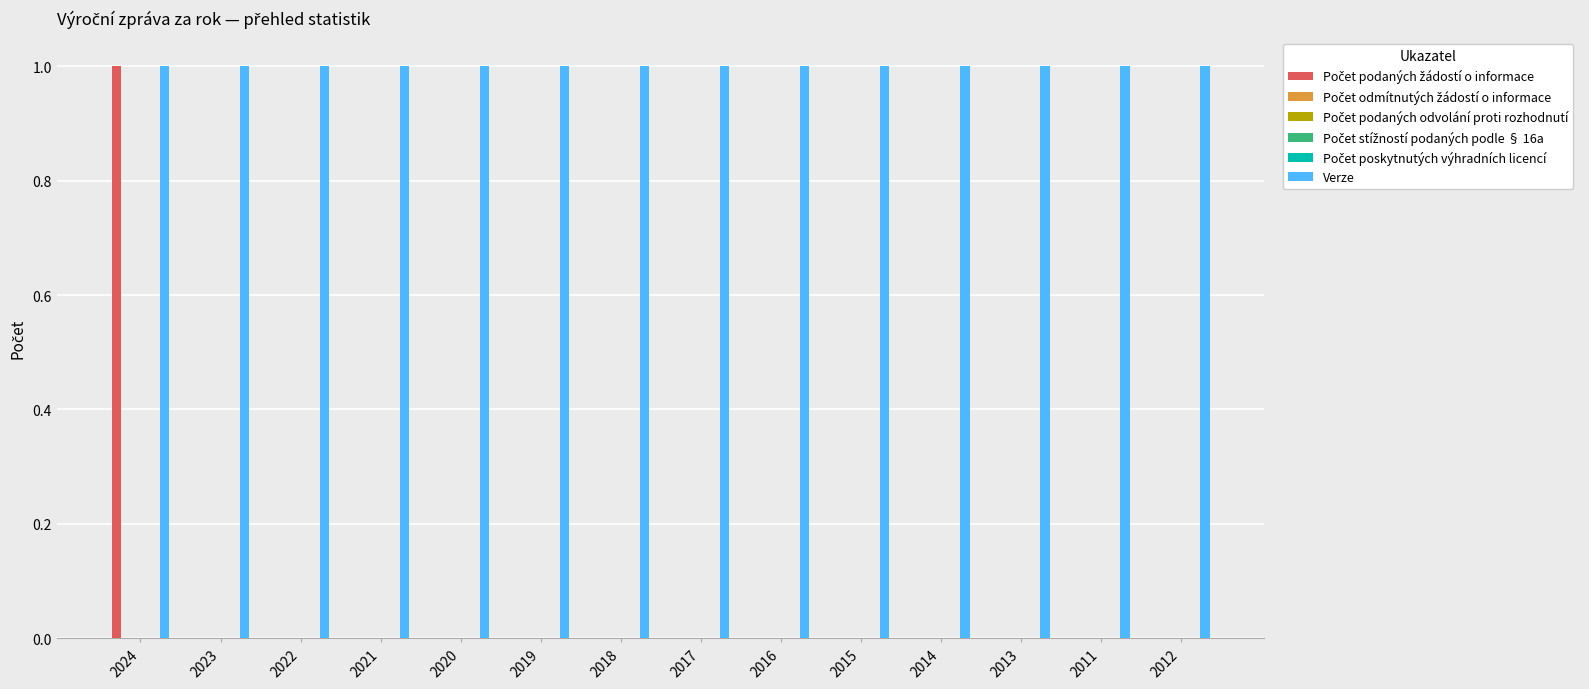

What is the label of the 2nd bar from the left?

2023